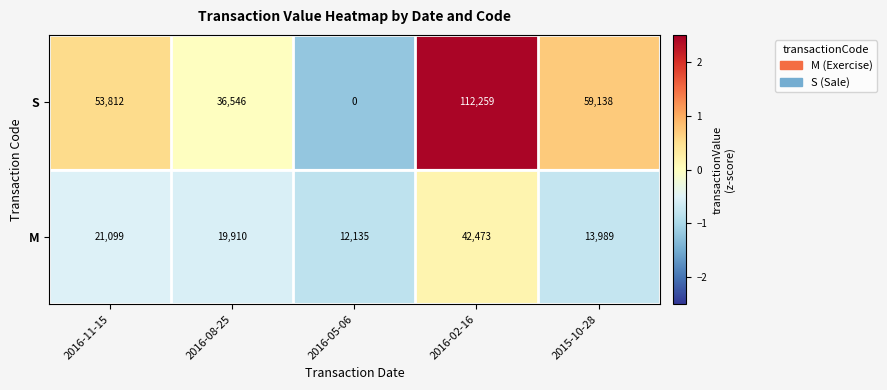

How many series are shown in this chart?

2